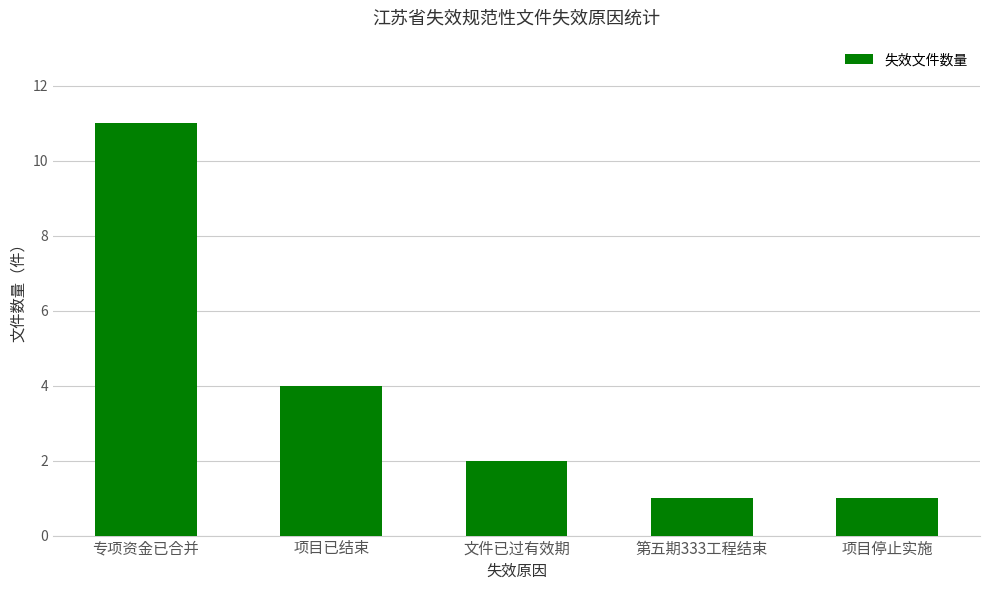

What is the change in value from 项目已结束 to 项目停止实施?

-3